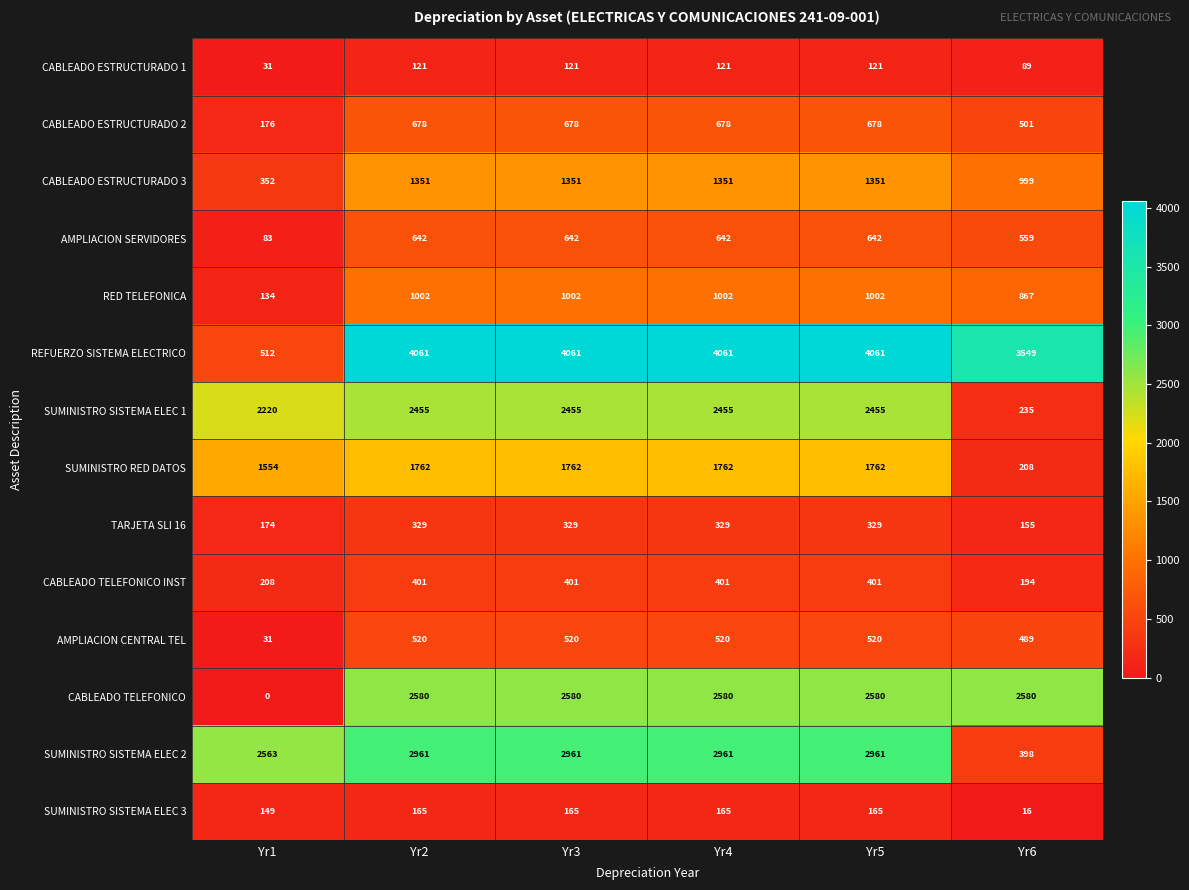

Which series has the largest total across all categories?

REFUERZO SISTEMA ELECTRICO